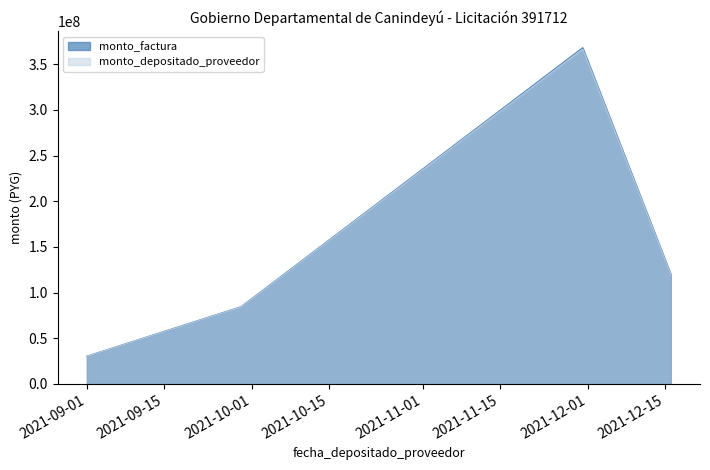

What are all the series names shown in the legend?

monto_factura, monto_depositado_proveedor